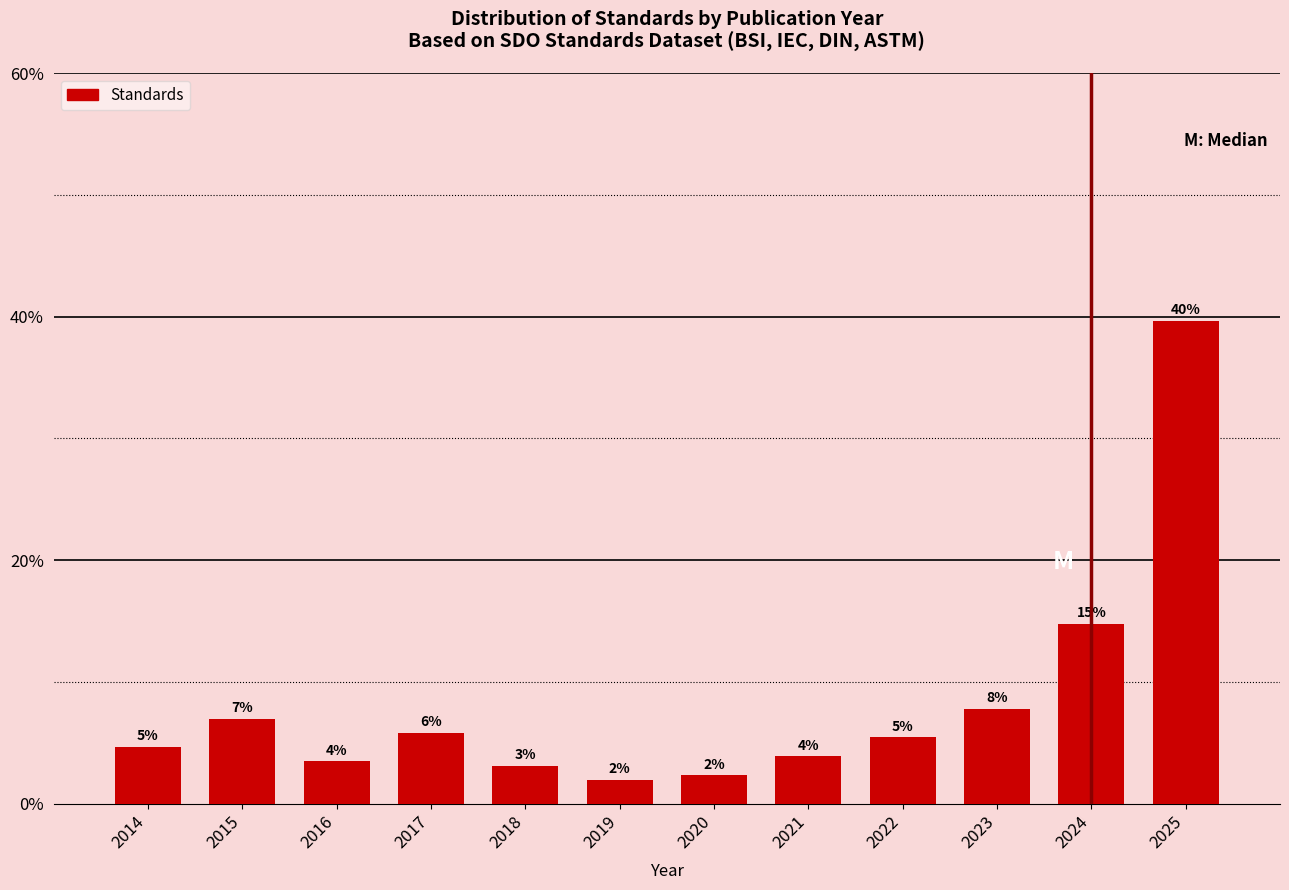

Are the bars horizontal?

No